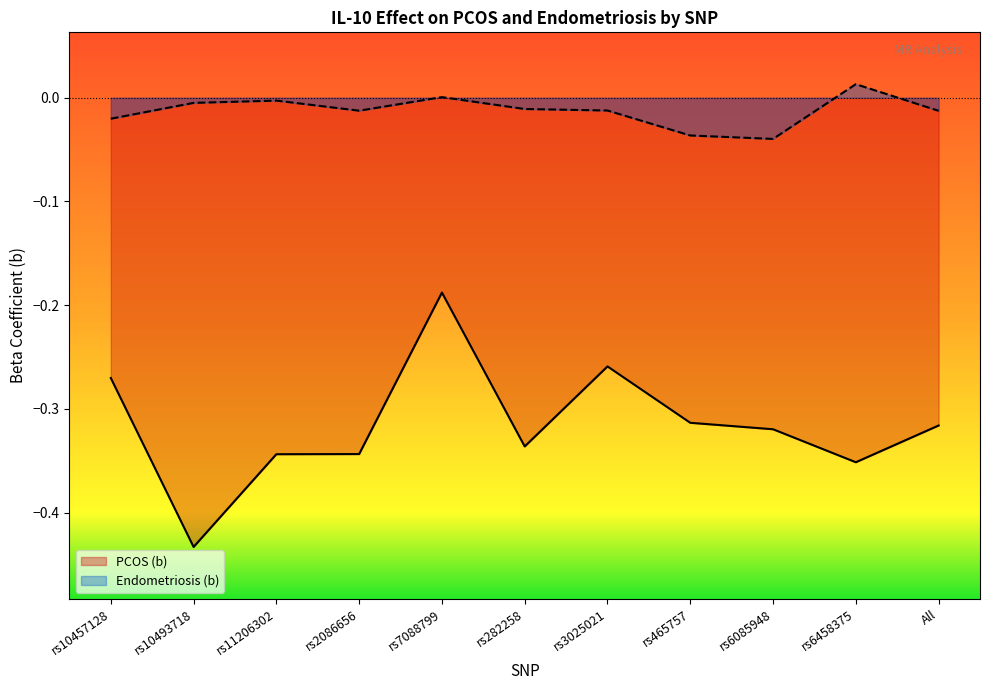

What is the spread (max minus min) of values at rs10457128?

0.3